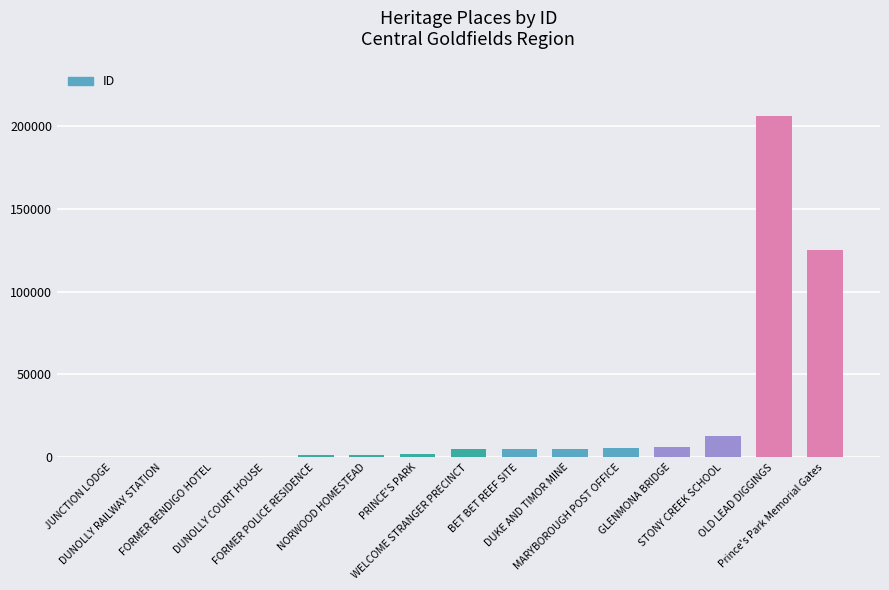

What is the greatest value displayed?

206182